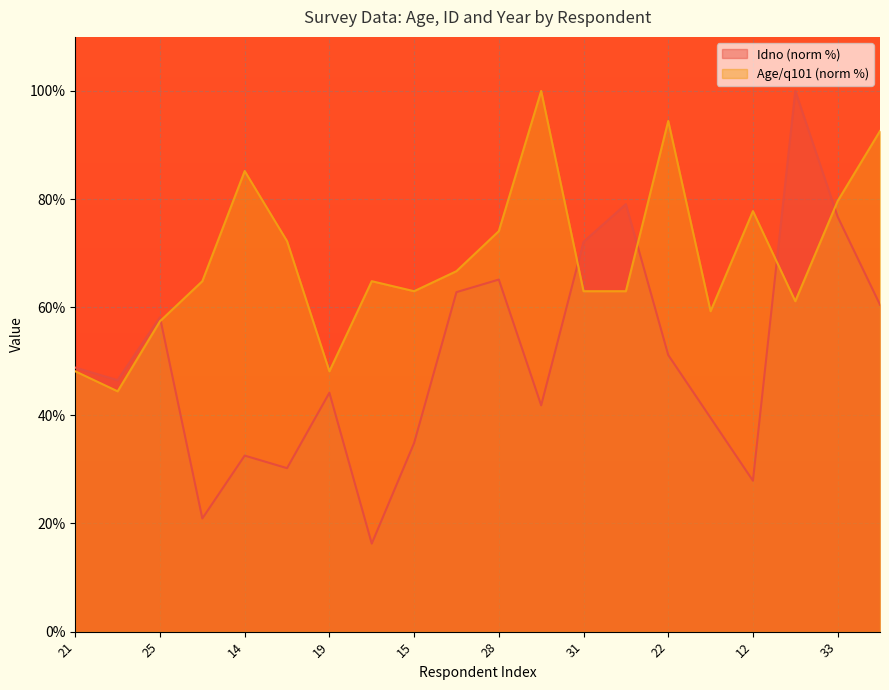

Does the chart display data point markers on the line(s)?

No